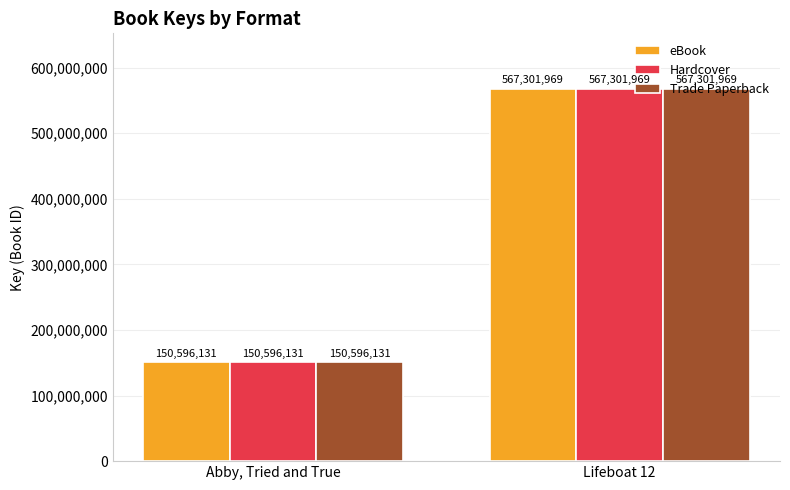

How many eBook values are between 150596131 and 567301969?

2